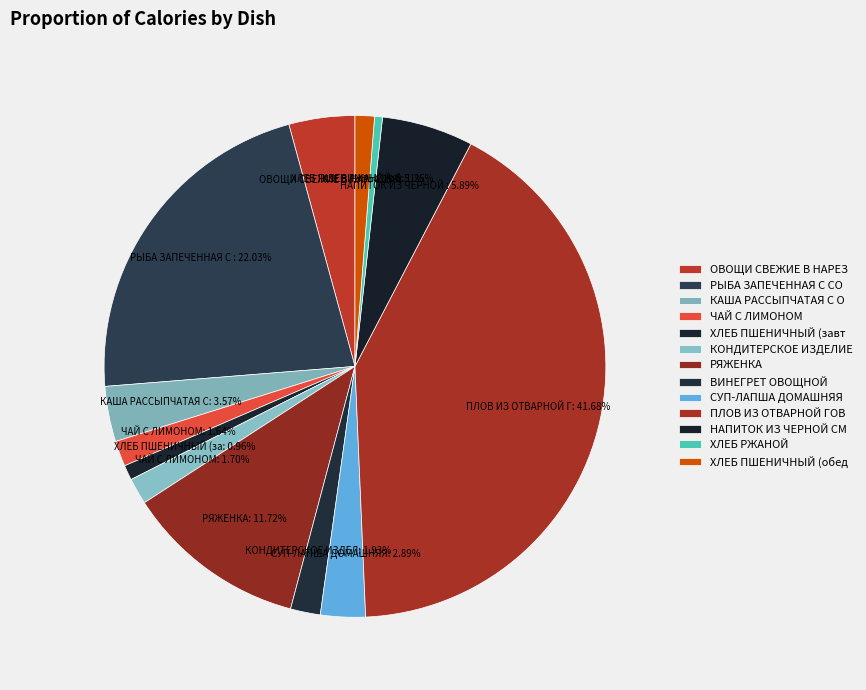

How many segments does this pie chart have?

13